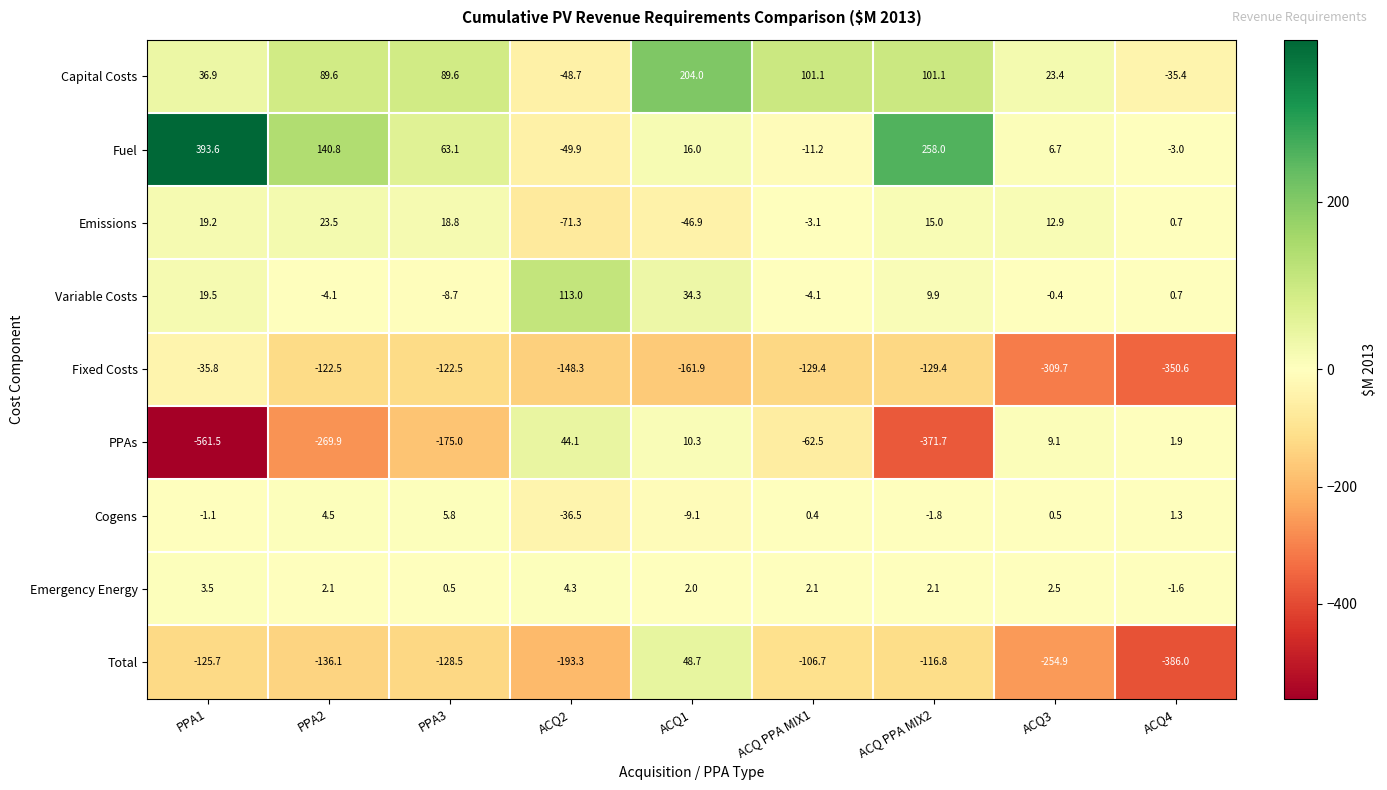

True or false: Total has a value of -63.4 at ACQ2.

False